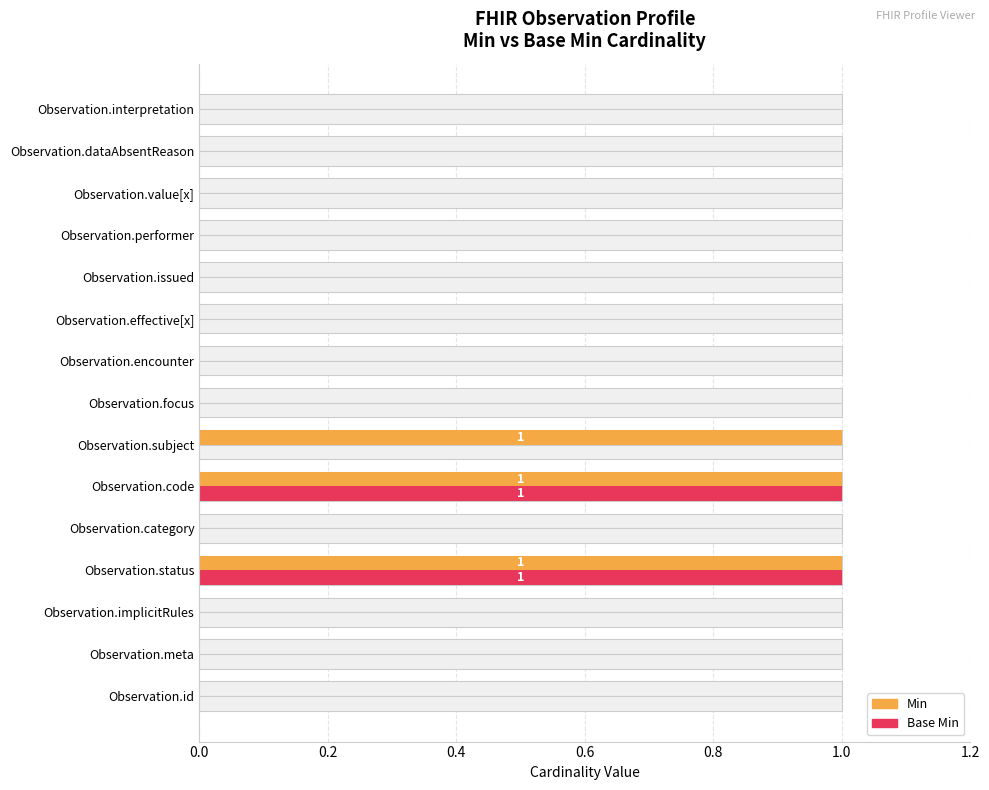

Reading left to right, transcribe all the data shown in this chart.

Min: 0	0	0	1	0	1	1	0	0	0	0	0	0	0	0
Base Min: 0	0	0	1	0	1	0	0	0	0	0	0	0	0	0